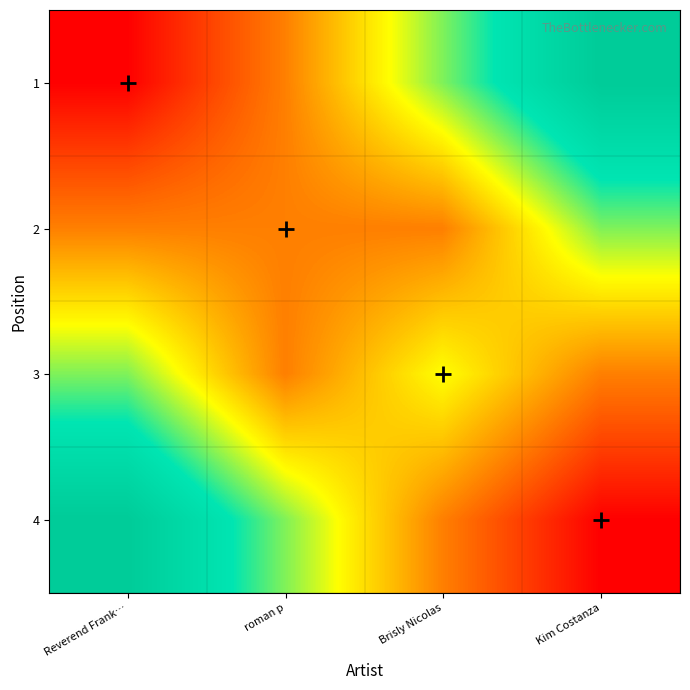

What is the difference between the highest and lowest values at roman p?

1.5